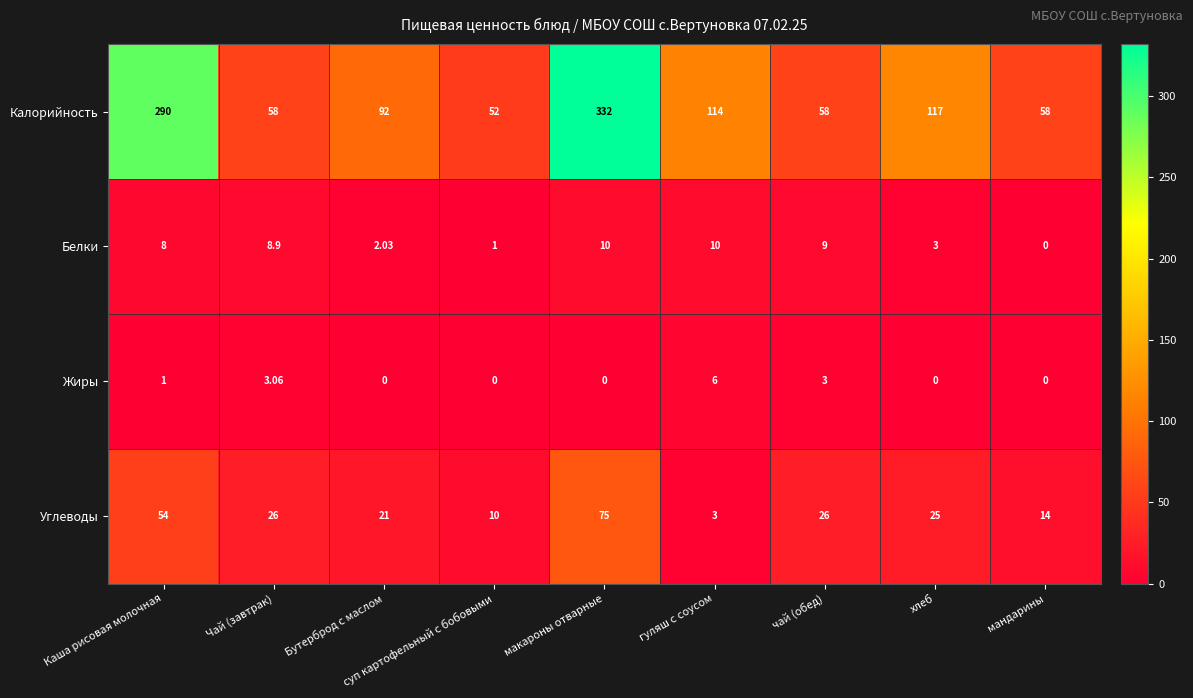

Which series has the largest total across all categories?

Калорийность